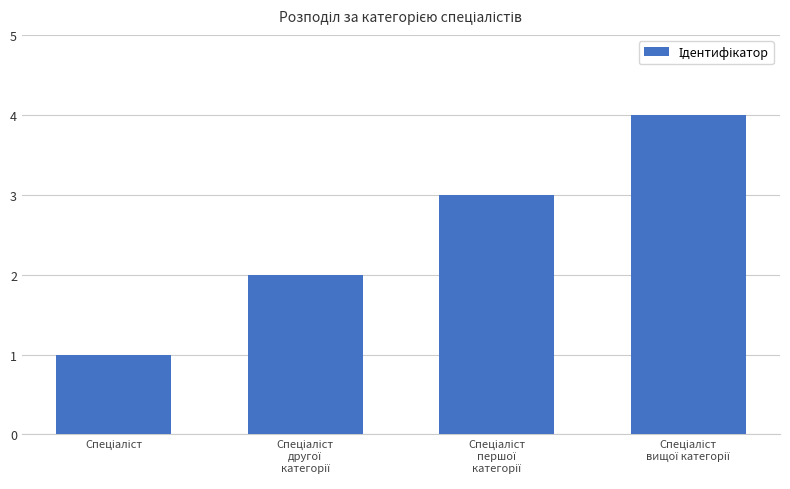

What is the sum of all values?

10